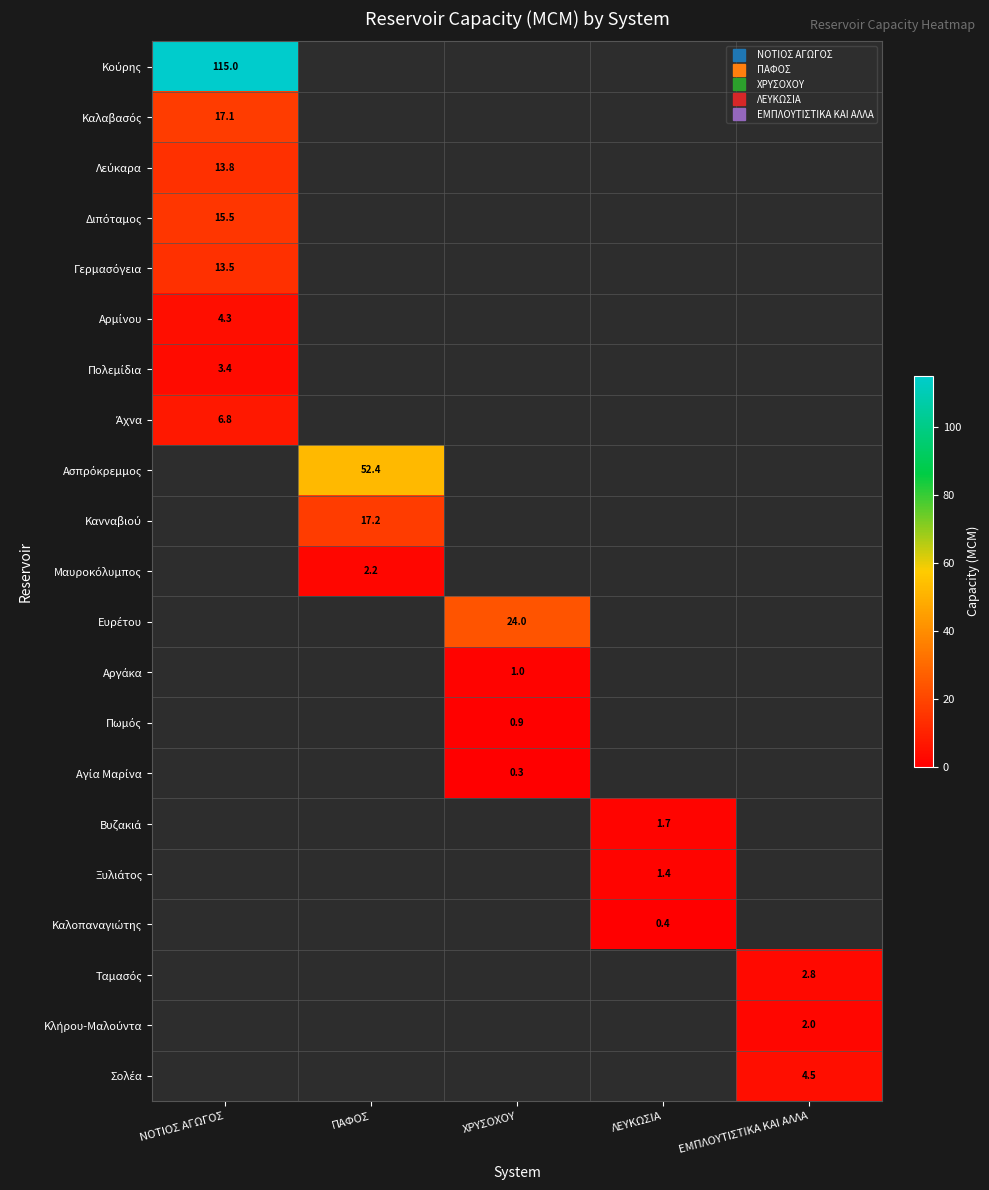

What is the smallest value displayed?

0.3